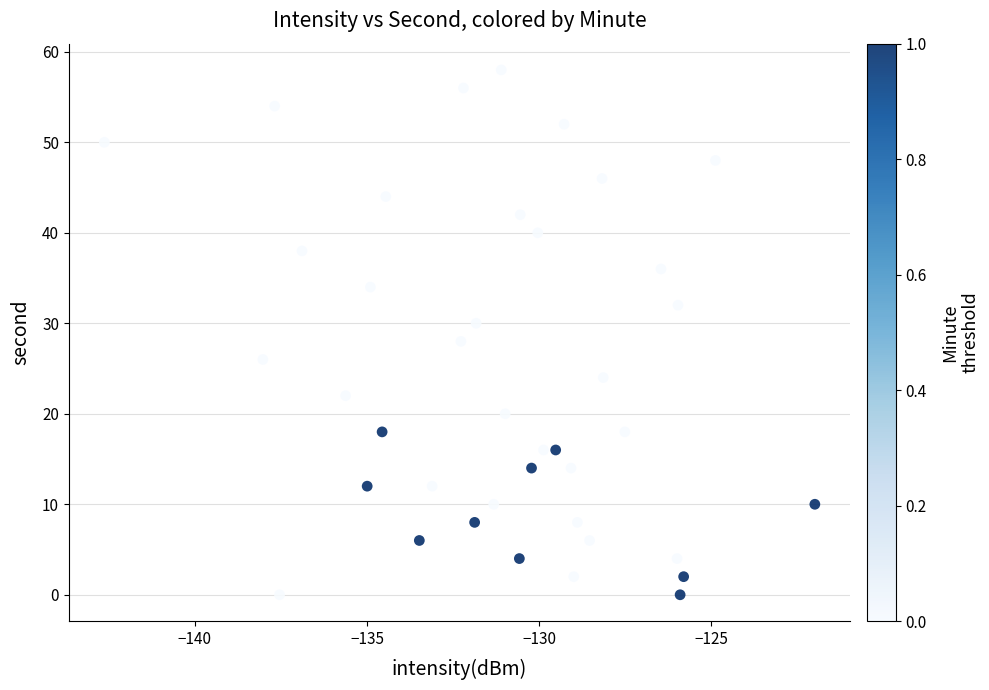

What is the range of Y values (max minus min)?

58